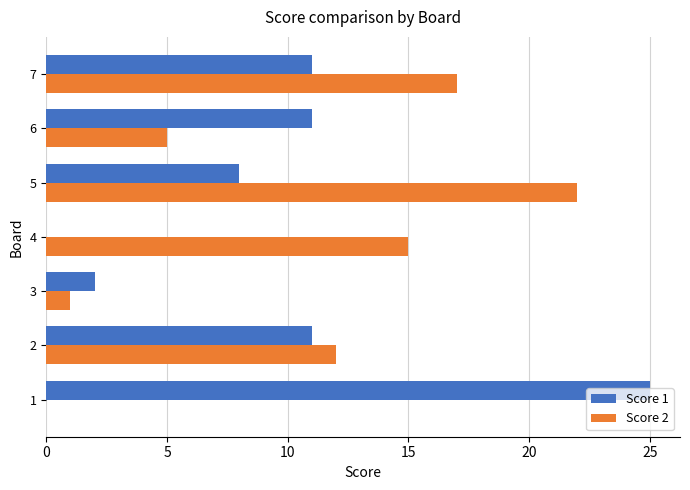

What is the maximum value shown in the chart?

25